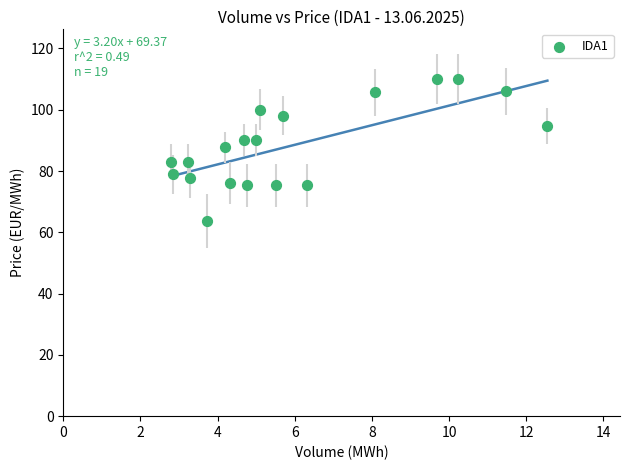

What is the range of X values (max minus min)?

9.8